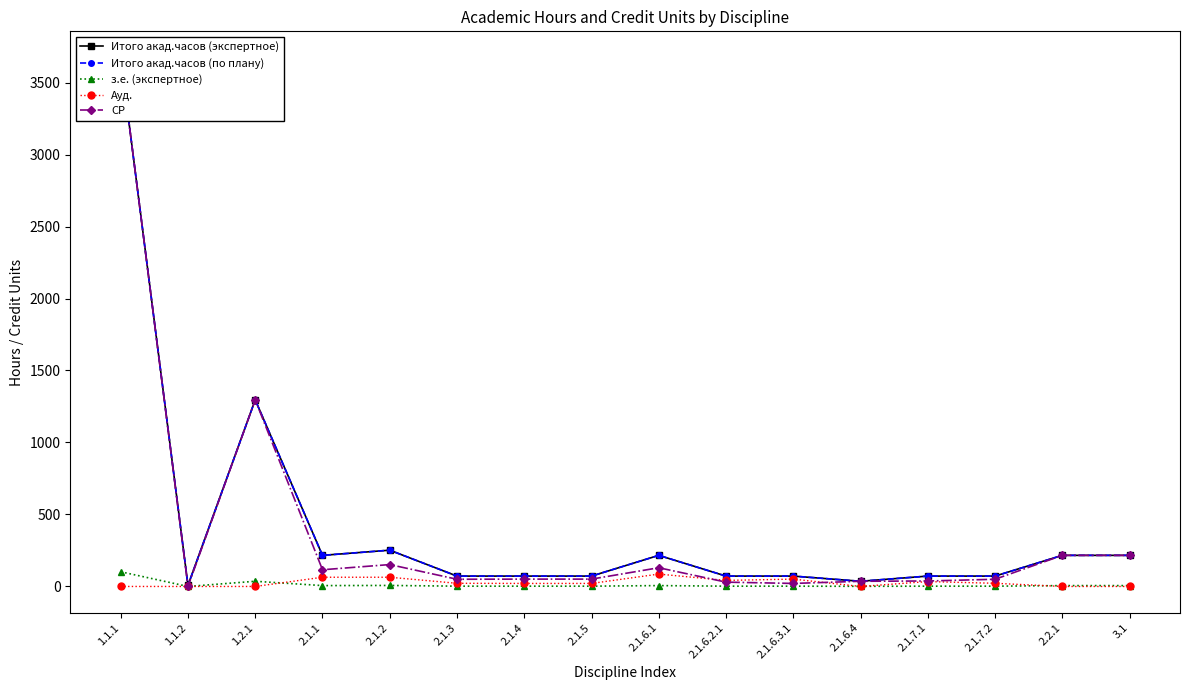

Where is the first local minimum for Итого акад.часов (по плану)?

1.1.2